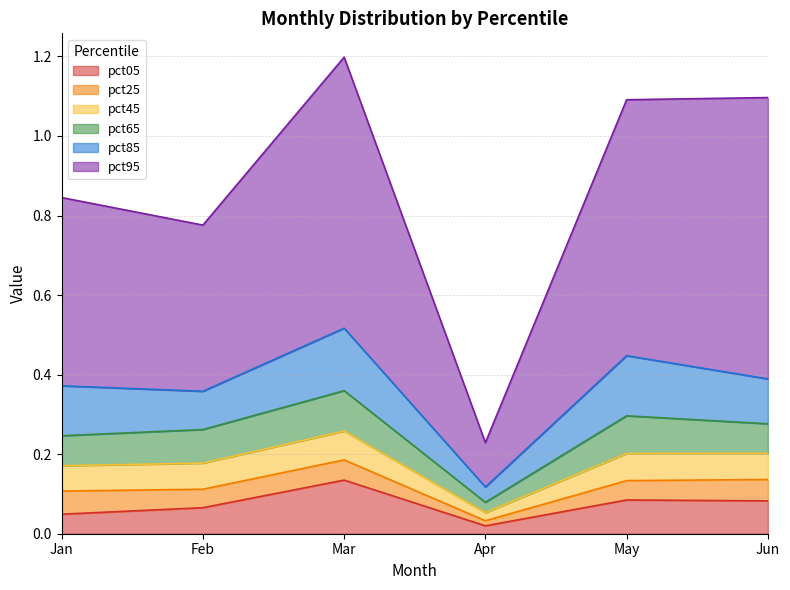

Count the pct95 values in the range 0 to 1.

6